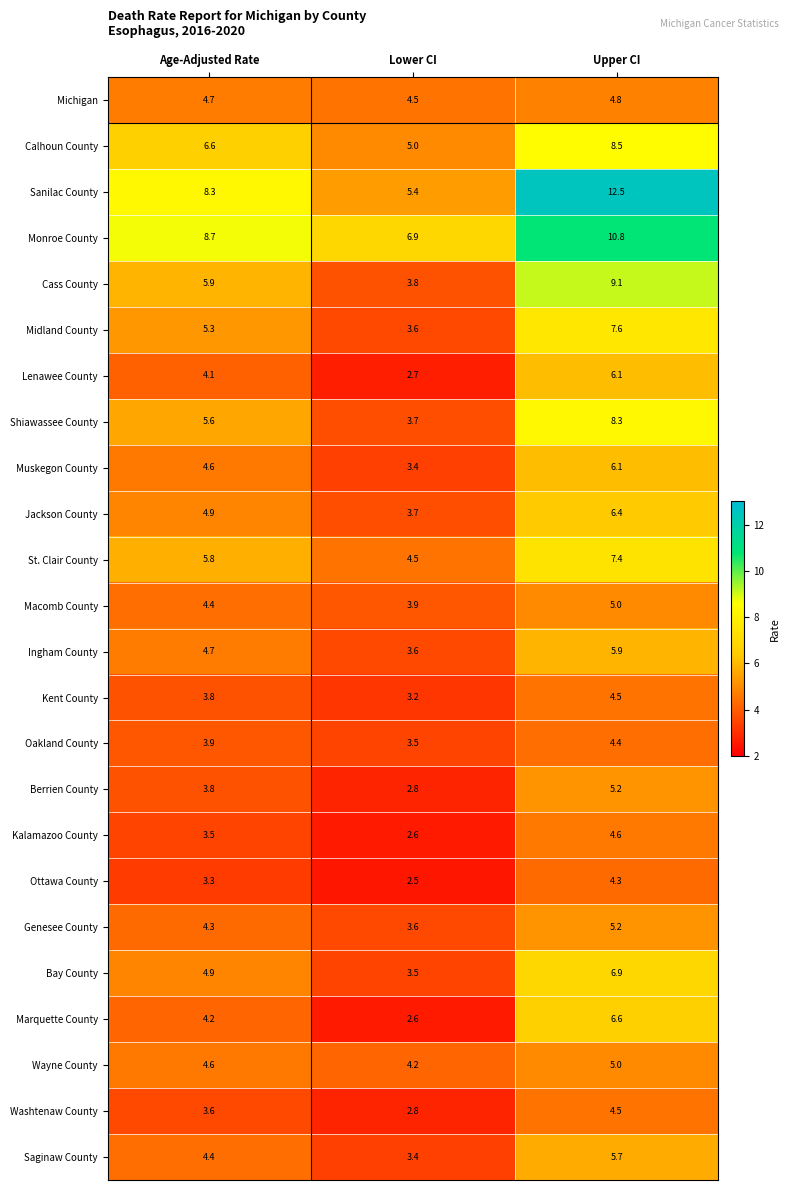

Where does the Genesee County series first go above 4?

Age-Adjusted Rate